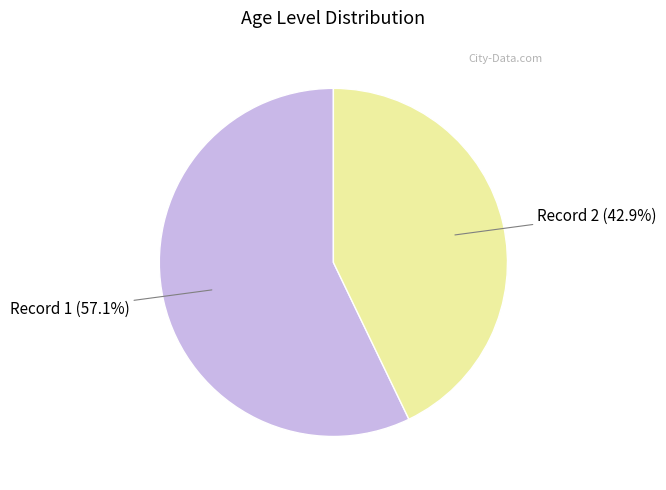

Is the sum of Record 2 (42.9%) and Record 1 (57.1%) greater than half?

Yes